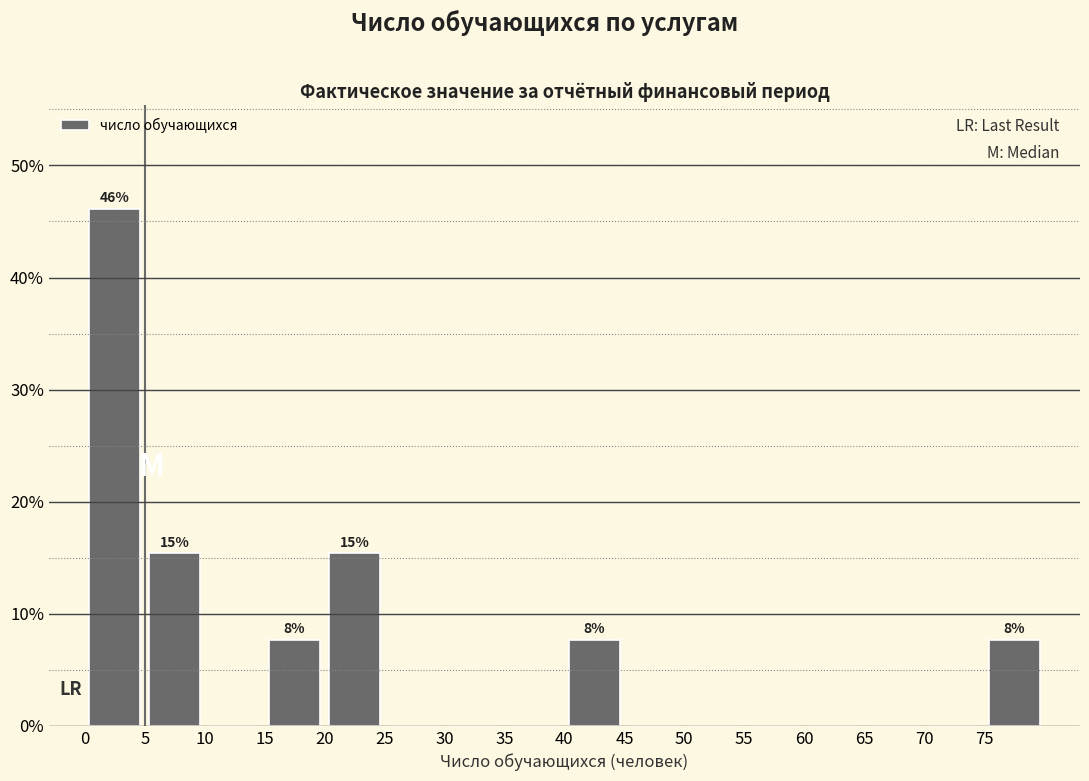

Which range on the x-axis has the tallest bar?

0 to 5